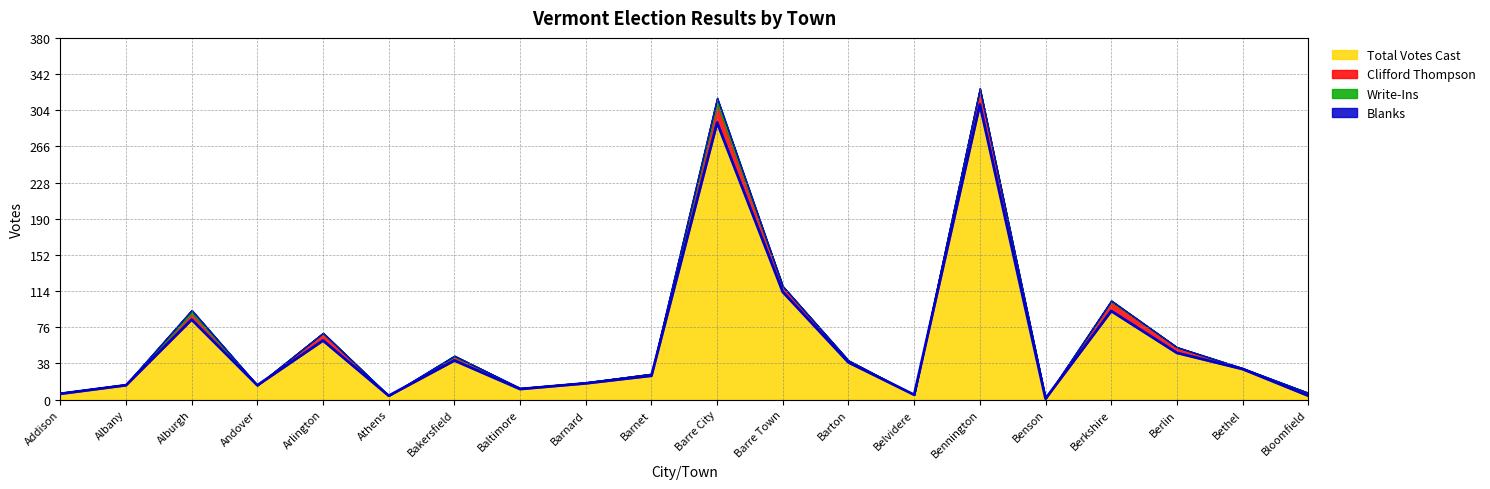

Which series has the largest total across all categories?

Total Votes Cast